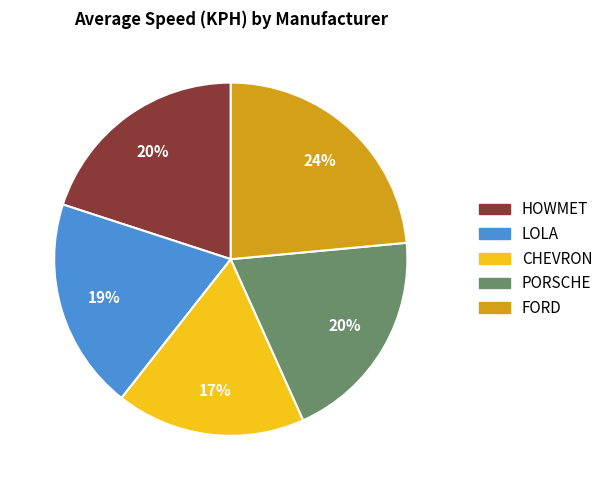

Is there a majority slice in this chart?

No